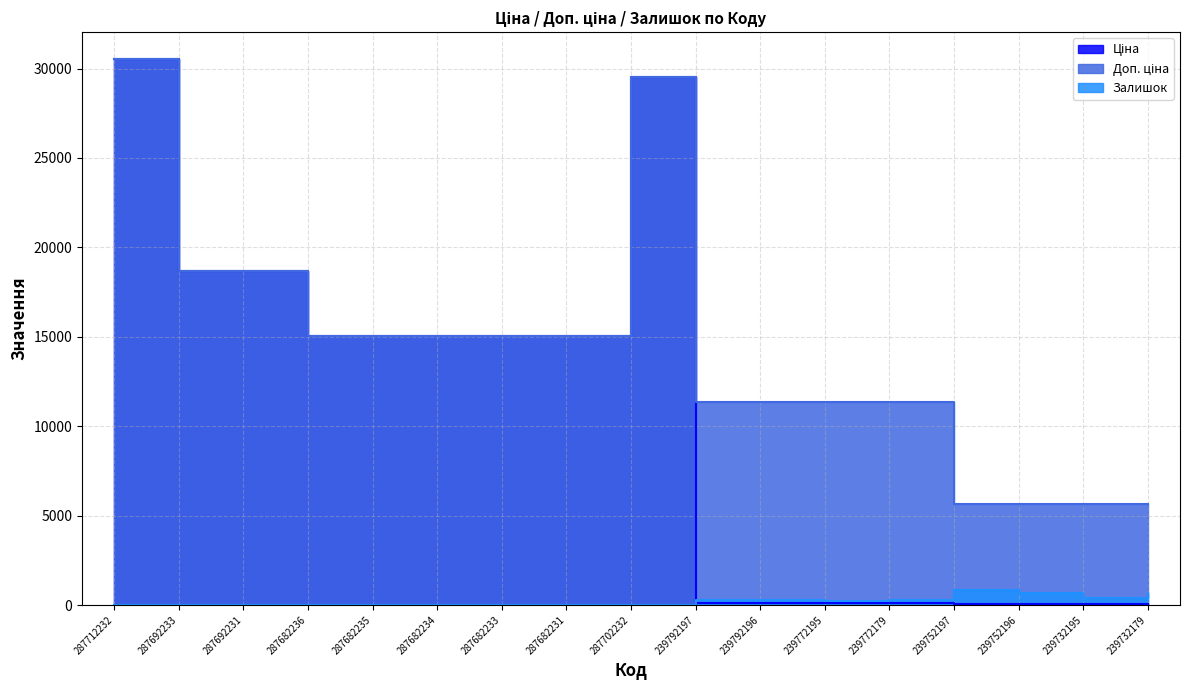

What is the difference between the highest and lowest values at 287712232?

30512.3